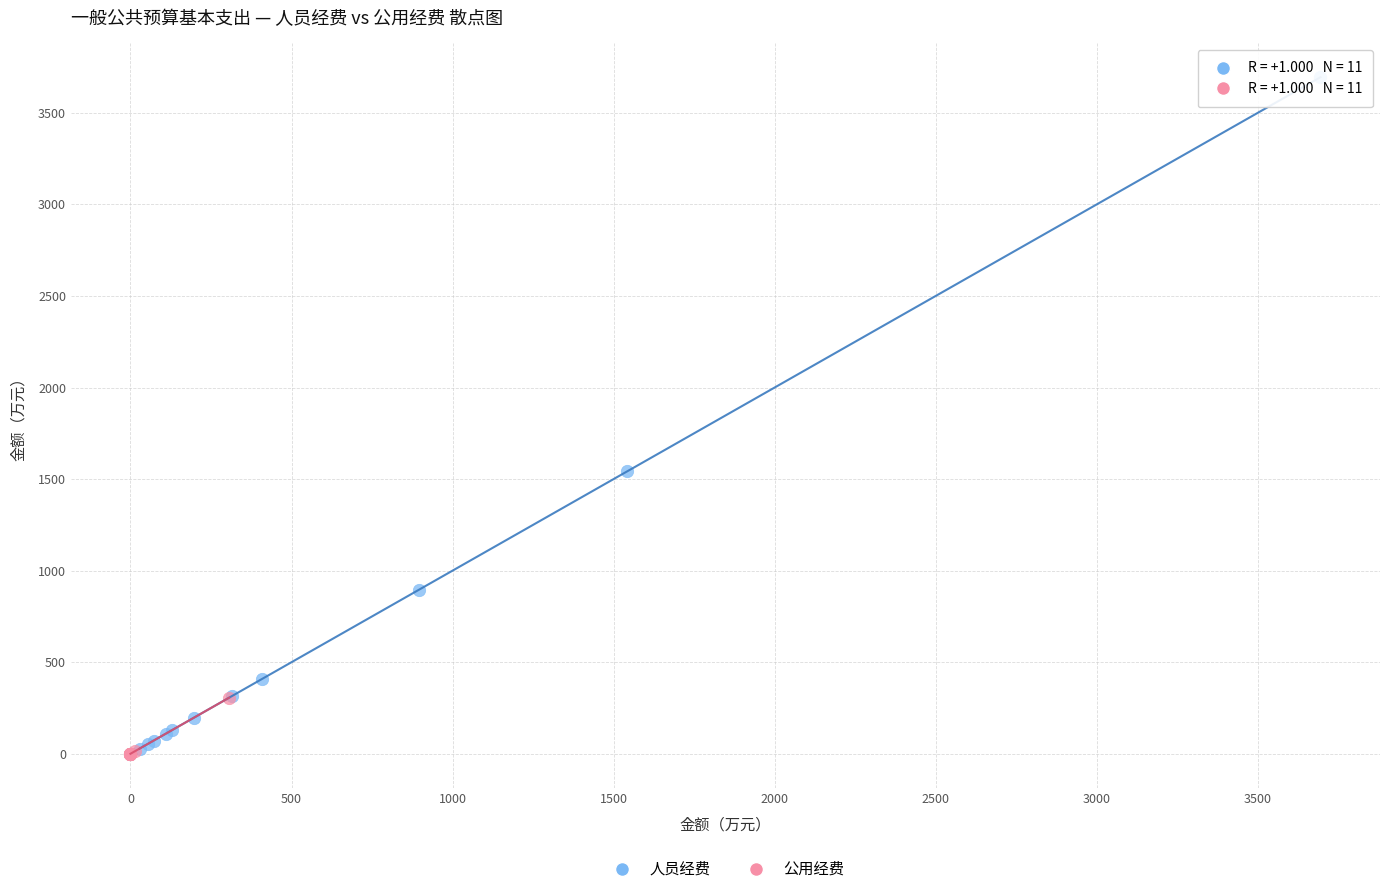

What are all the series names shown in the legend?

人员经费, 公用经费